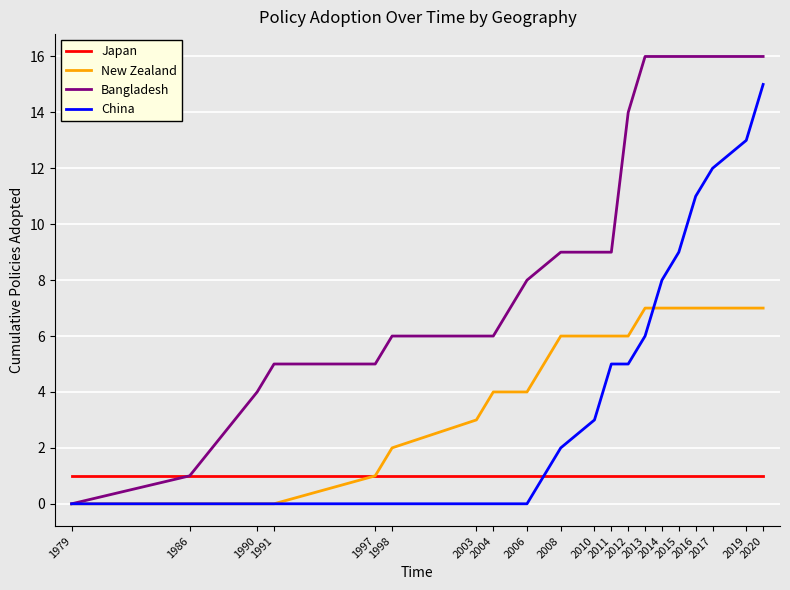

Reading left to right, list all the values displayed in this chart.

Japan: 1979=1	1986=1	1990=1	1991=1	1997=1	1998=1	2003=1	2004=1	2006=1	2008=1	2010=1	2011=1	2012=1	2013=1	2014=1	2015=1	2016=1	2017=1	2019=1	2020=1
New Zealand: 1979=0	1986=0	1990=0	1991=0	1997=1	1998=2	2003=3	2004=4	2006=4	2008=6	2010=6	2011=6	2012=6	2013=7	2014=7	2015=7	2016=7	2017=7	2019=7	2020=7
Bangladesh: 1979=0	1986=1	1990=4	1991=5	1997=5	1998=6	2003=6	2004=6	2006=8	2008=9	2010=9	2011=9	2012=14	2013=16	2014=16	2015=16	2016=16	2017=16	2019=16	2020=16
China: 1979=0	1986=0	1990=0	1991=0	1997=0	1998=0	2003=0	2004=0	2006=0	2008=2	2010=3	2011=5	2012=5	2013=6	2014=8	2015=9	2016=11	2017=12	2019=13	2020=15